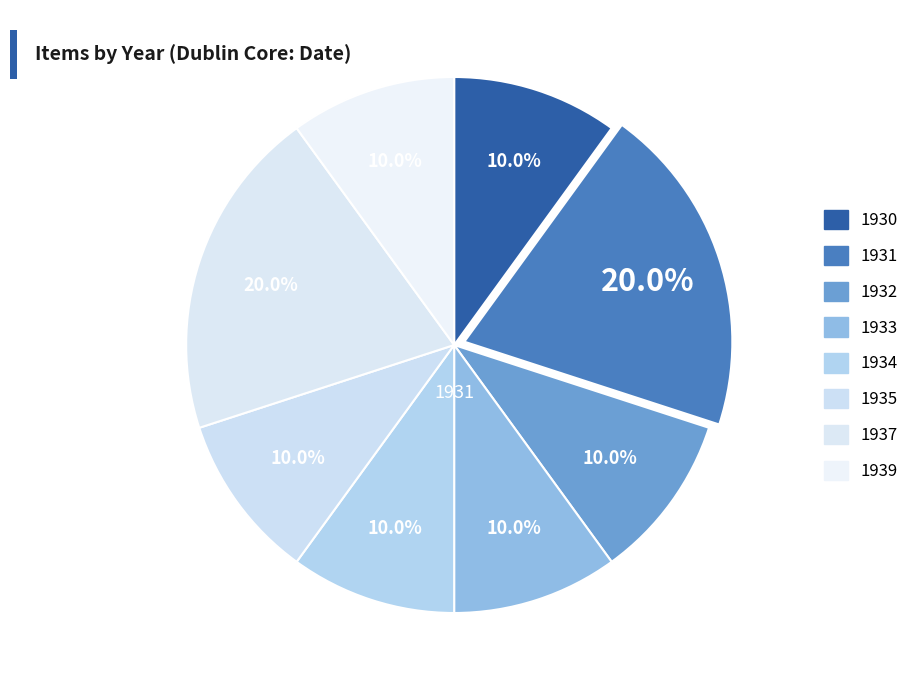

How many slices are in this pie chart?

8